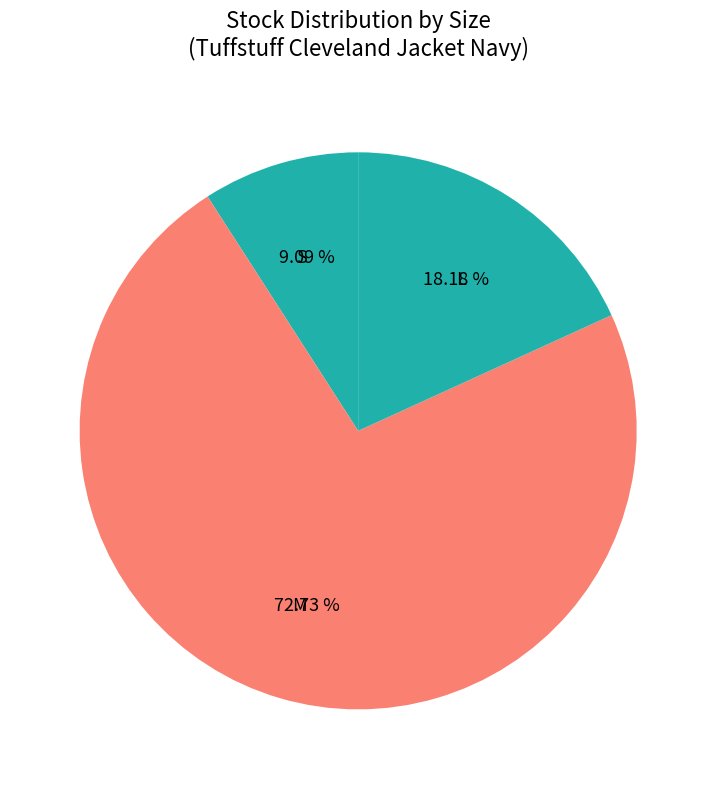

Does M account for over 50% of the chart?

Yes